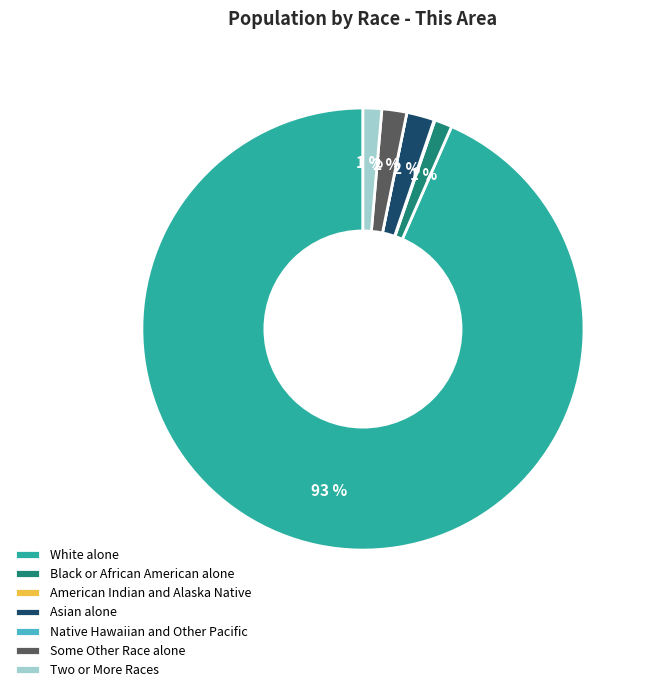

To the nearest percent, what is the difference between the Some Other Race alone and White alone slice percentages?

92%